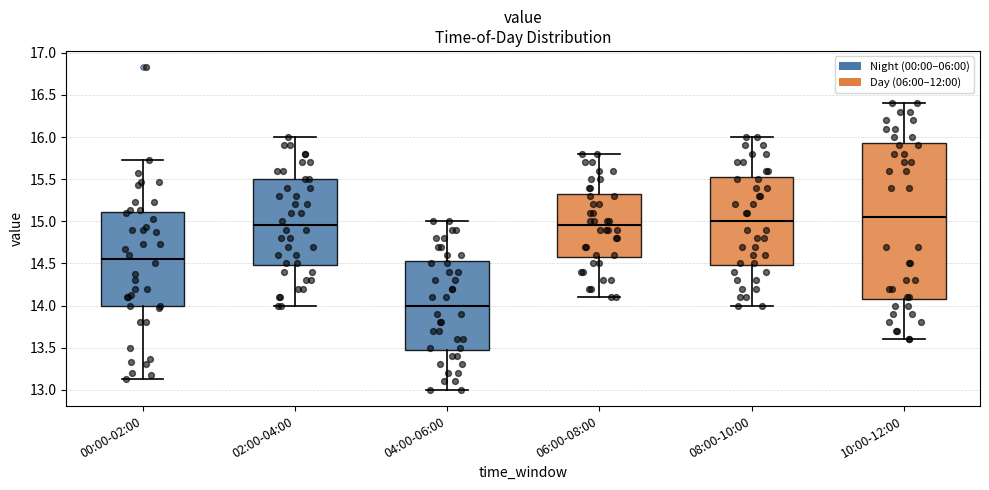

Which box's median line is the lowest?

04:00-06:00